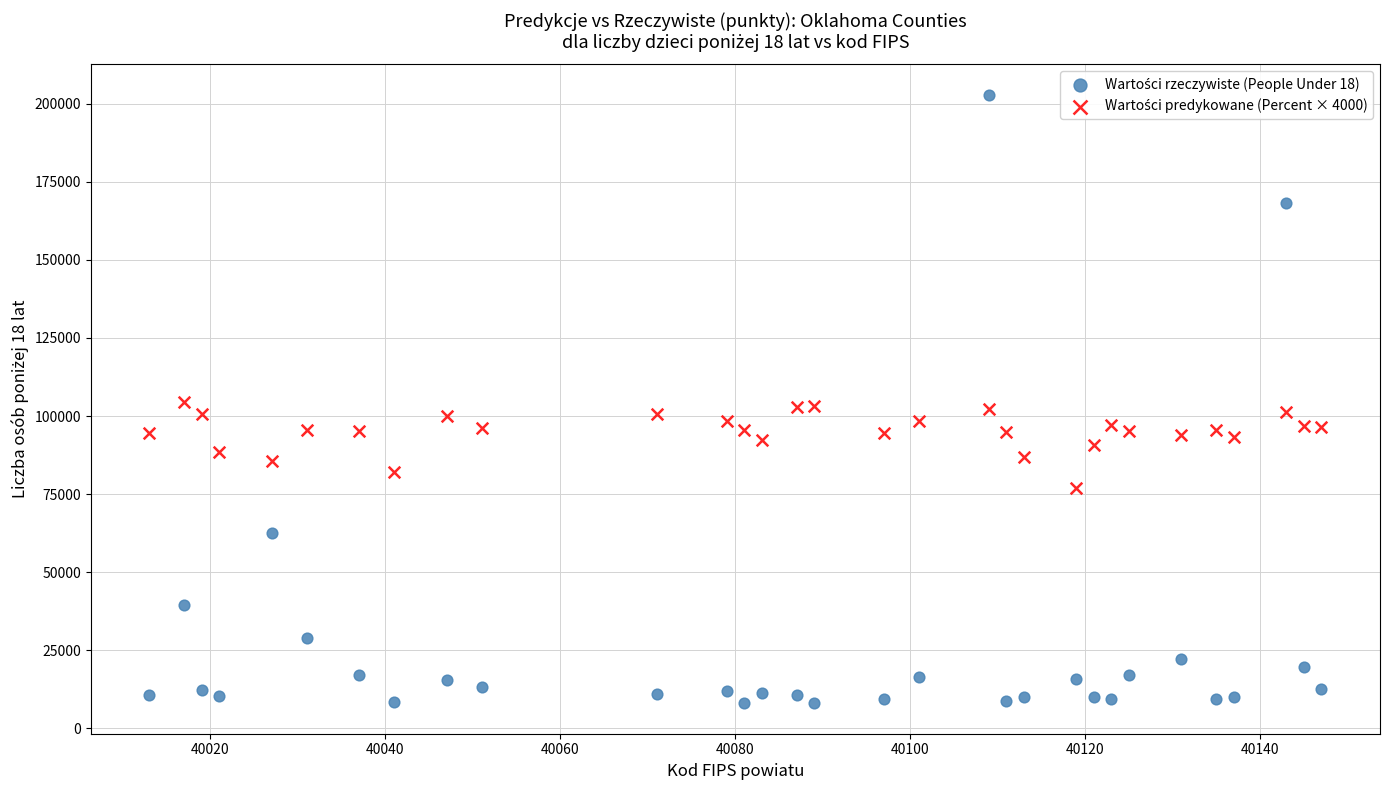

Across all data points, what is the range of Y values (max minus min)?

194794